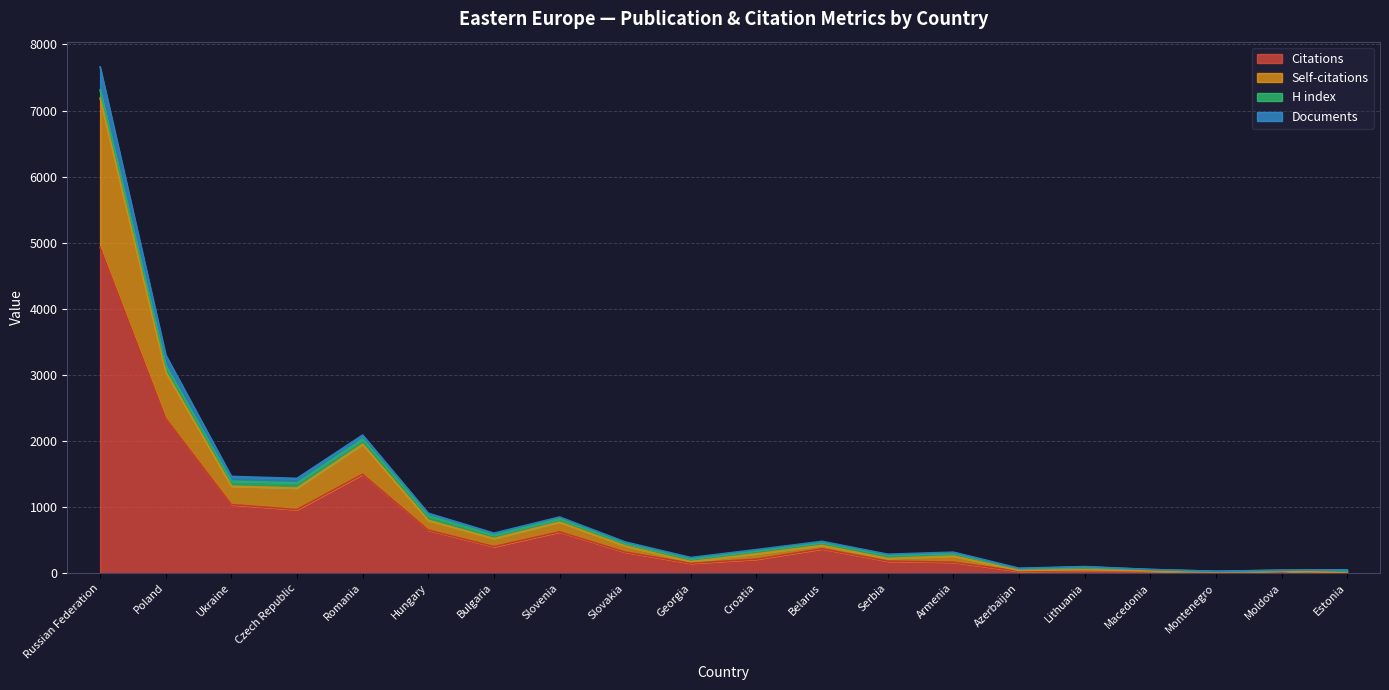

How many data points in Citations are above 318?

9